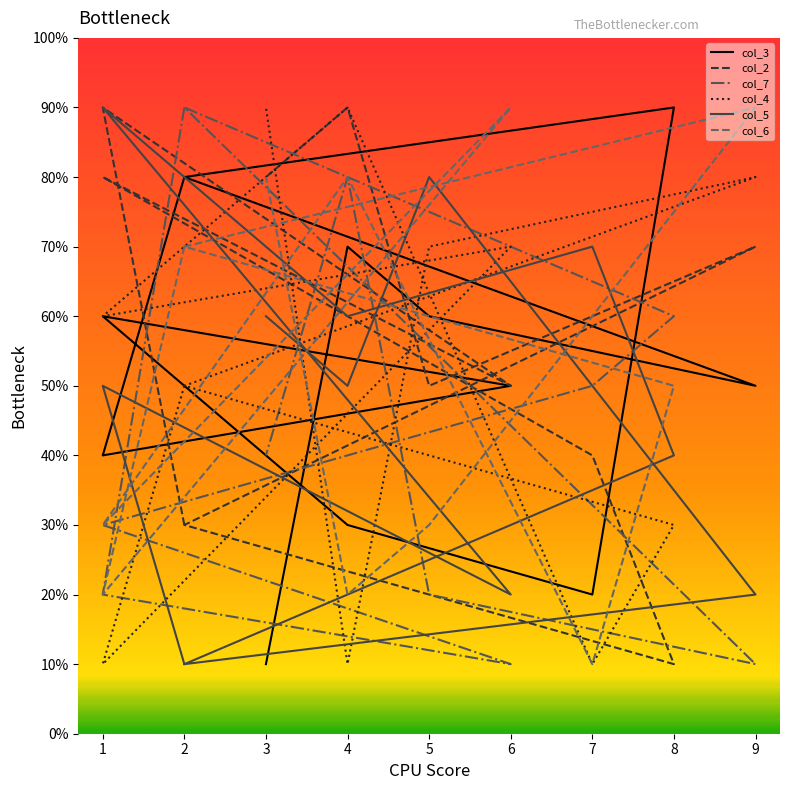

Which series has the widest spread of values?

col_3